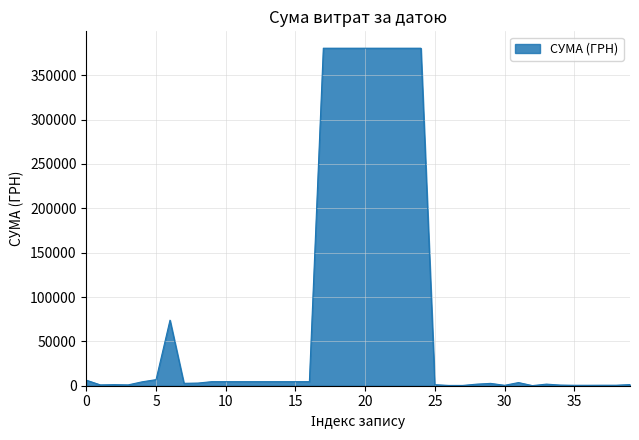

What is the maximum value shown in the chart?

380463.3